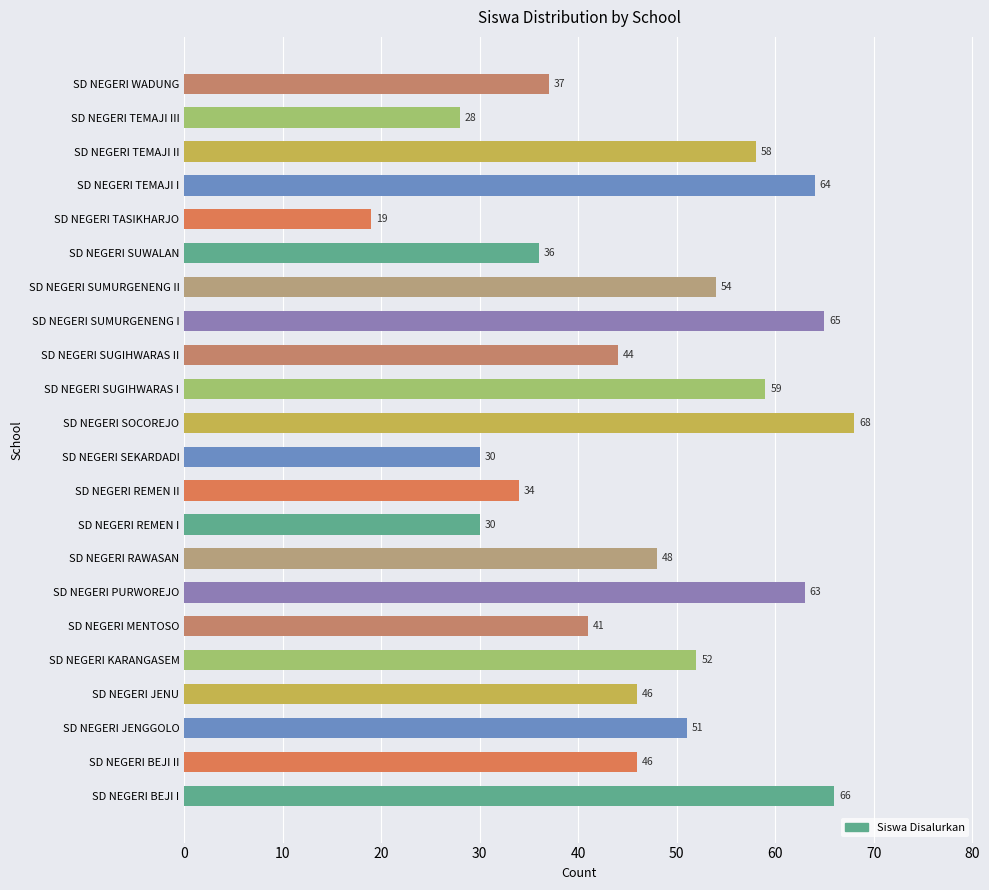

What is the maximum value shown in the chart?

68